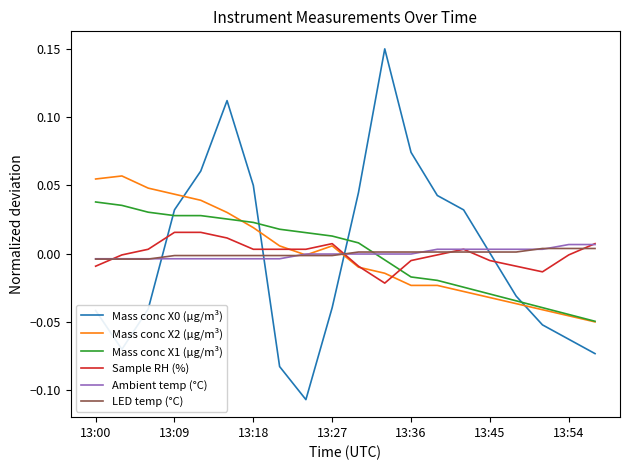

True or false: Mass conc X1 (μg/m³) and Ambient temp (°C) intersect in this chart.

True